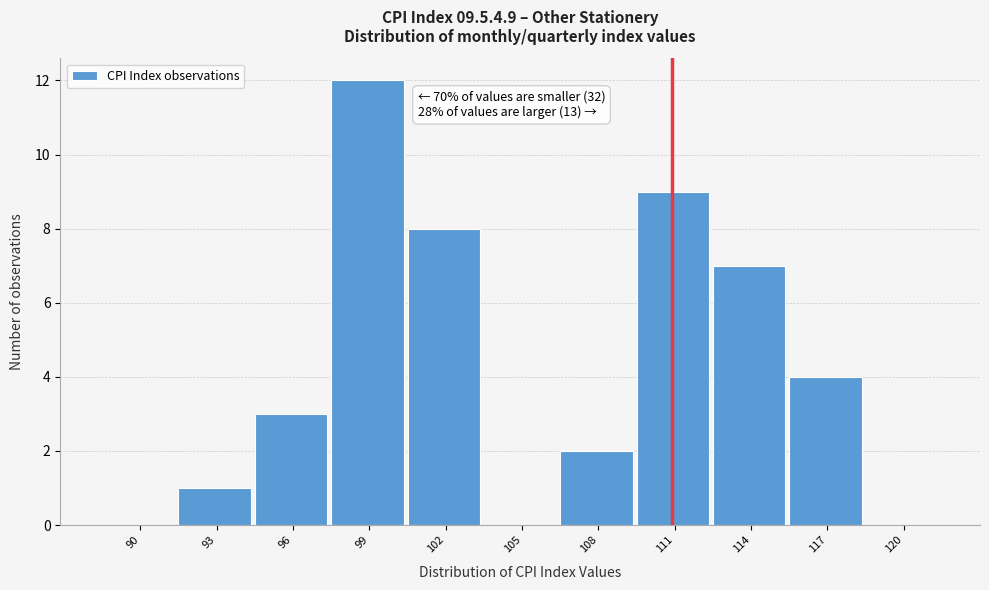

Reading left to right, list all the values displayed in this chart.

90=0	93=1	96=3	99=12	102=8	105=0	108=2	111=9	114=7	117=4	120=0